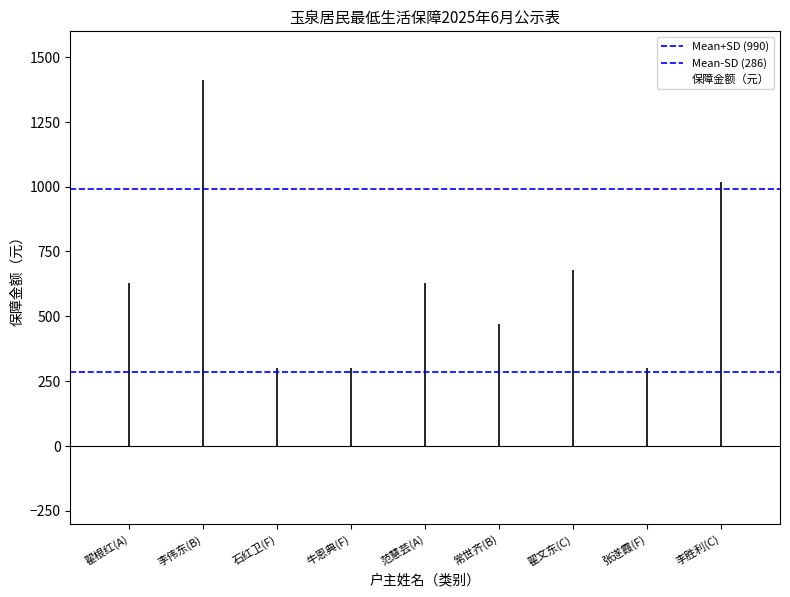

True or false: the data shows 300 at 张遂霞(F).

True